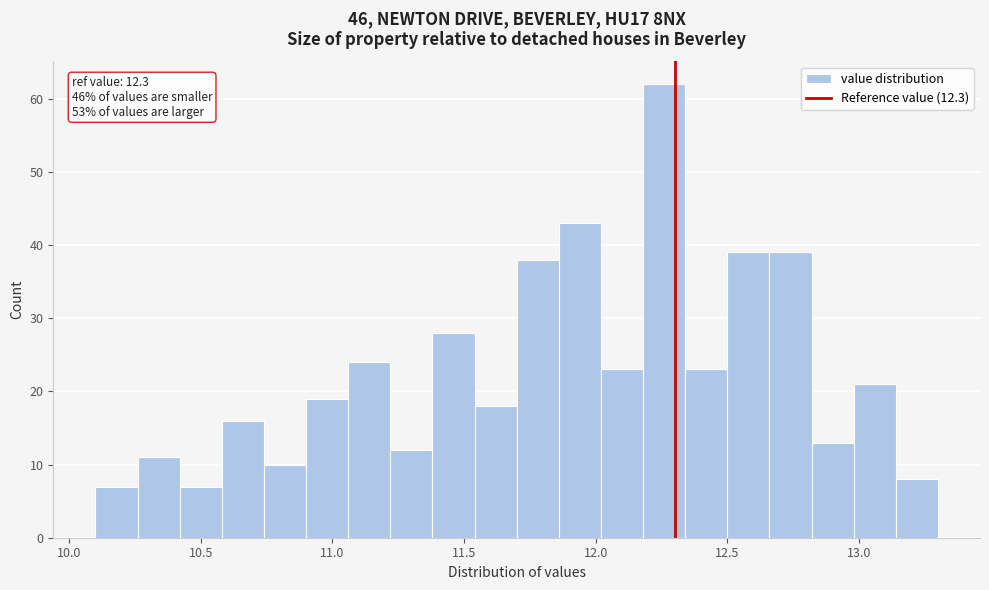

Around what value on the x-axis is the tallest bar? Give the approximate position of its centre, as read against the axis.

12.25